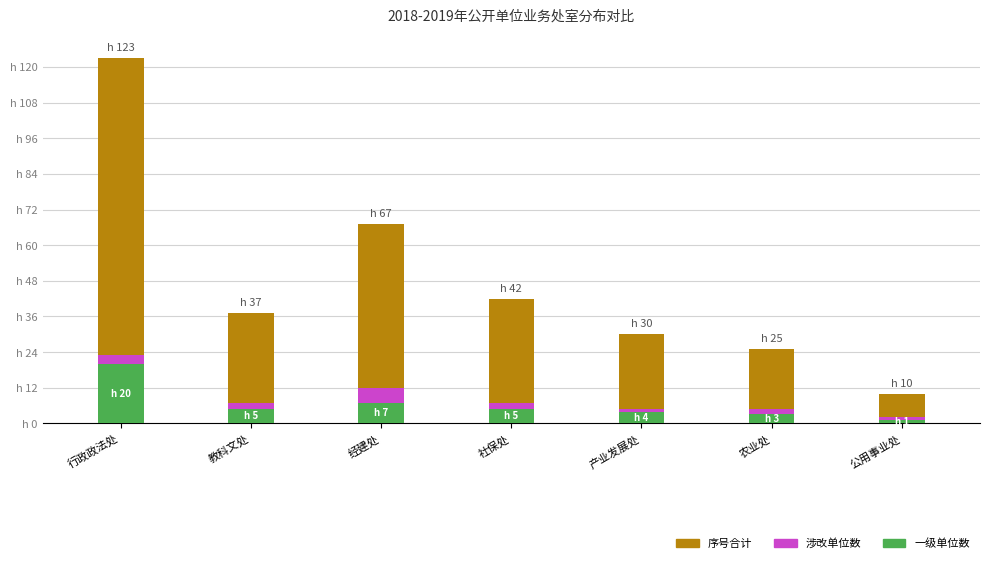

What are all the series names shown in the legend?

序号合计, 涉改单位数, 一级单位数